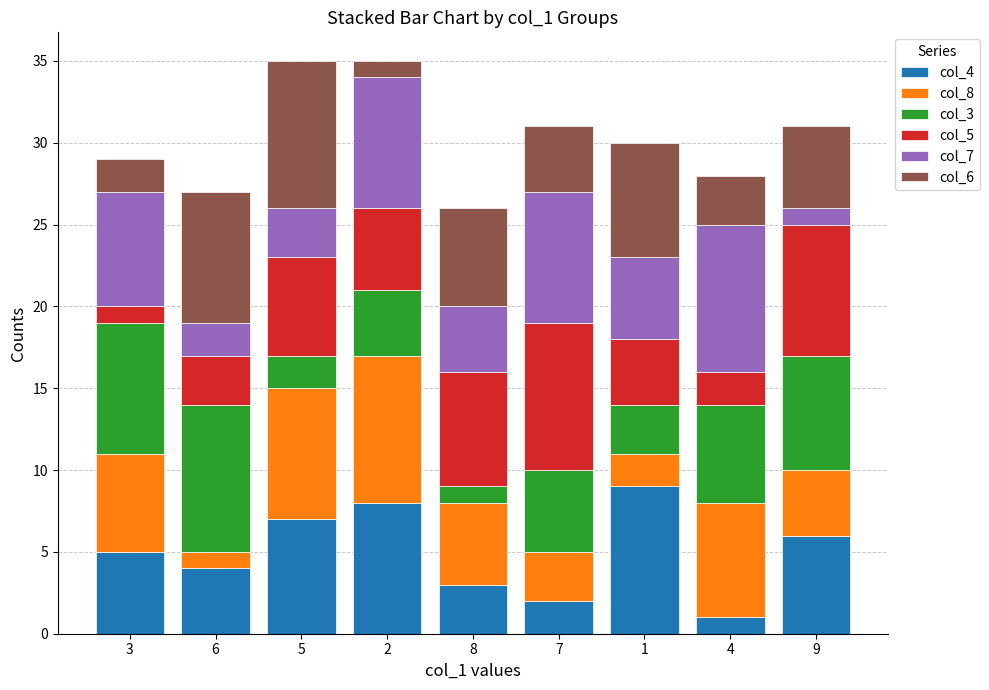

Count the number of data series in this chart.

6